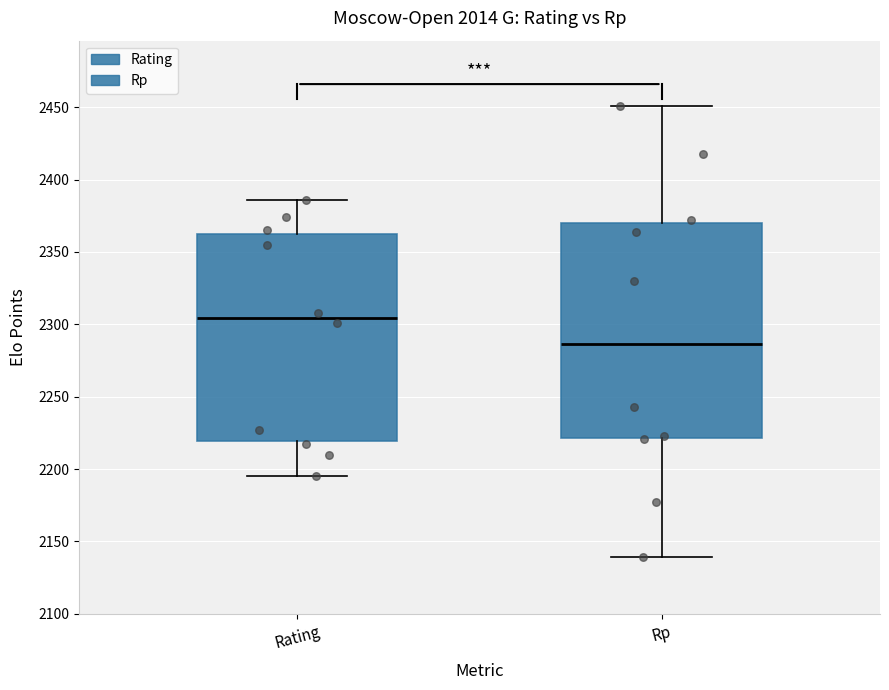

Where does the lower whisker of the box for Rp end on the y-axis? The values are not printed on the chart, so give them approximately, as read against the axis.

2140